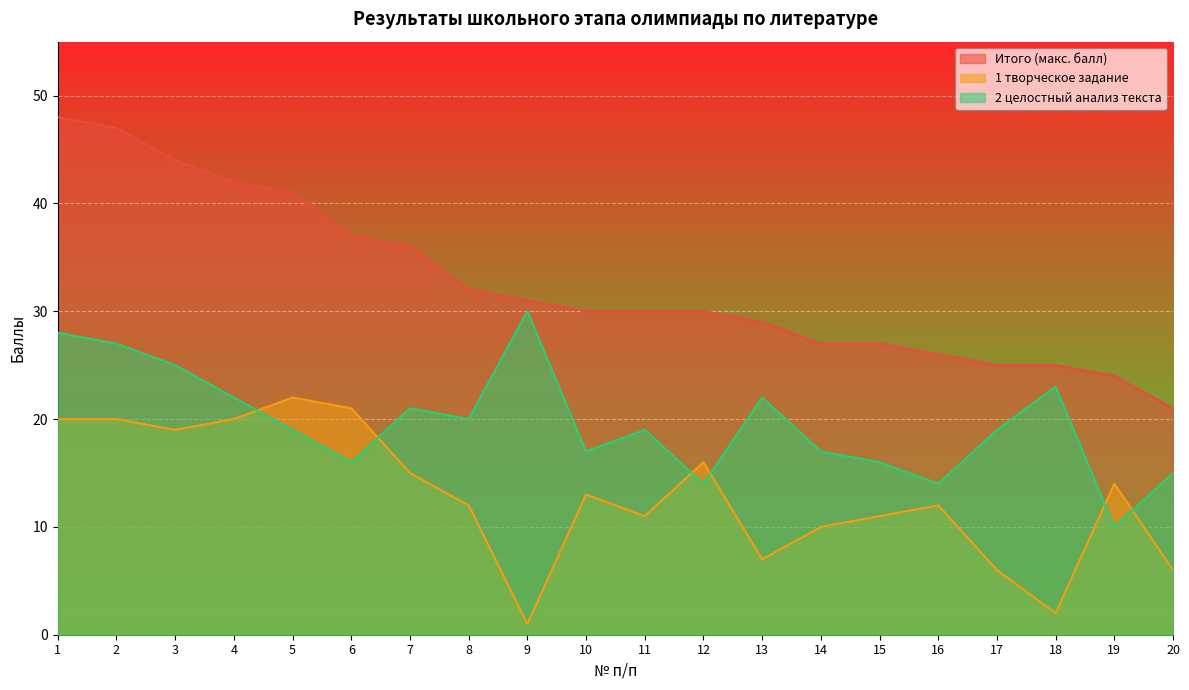

At which label is Итого (макс. балл) closest to 34?

7